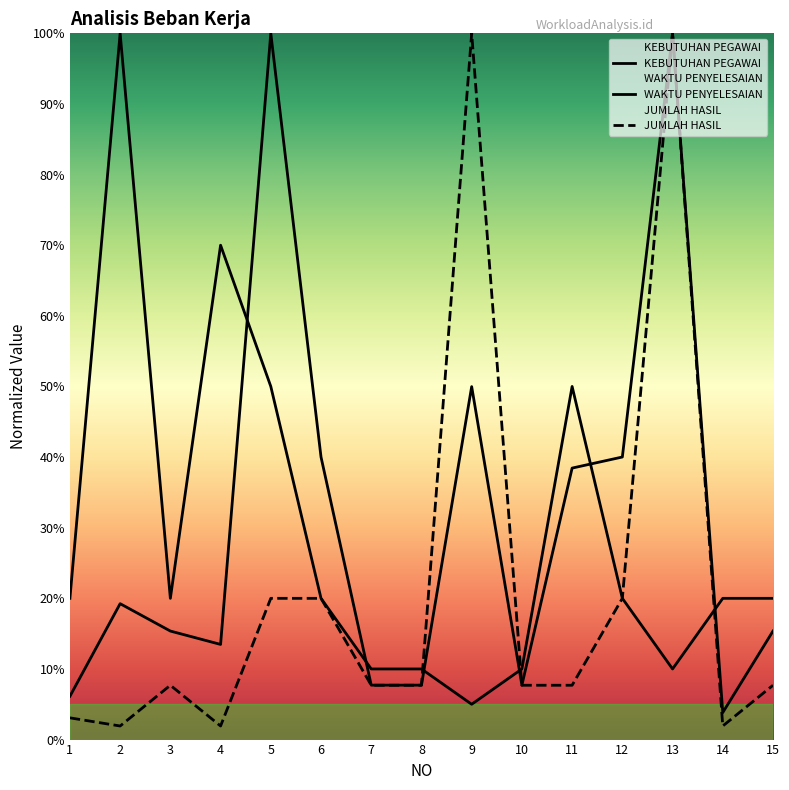

In KEBUTUHAN PEGAWAI, how many points are higher than both neighbors (excluding endpoints)?

4